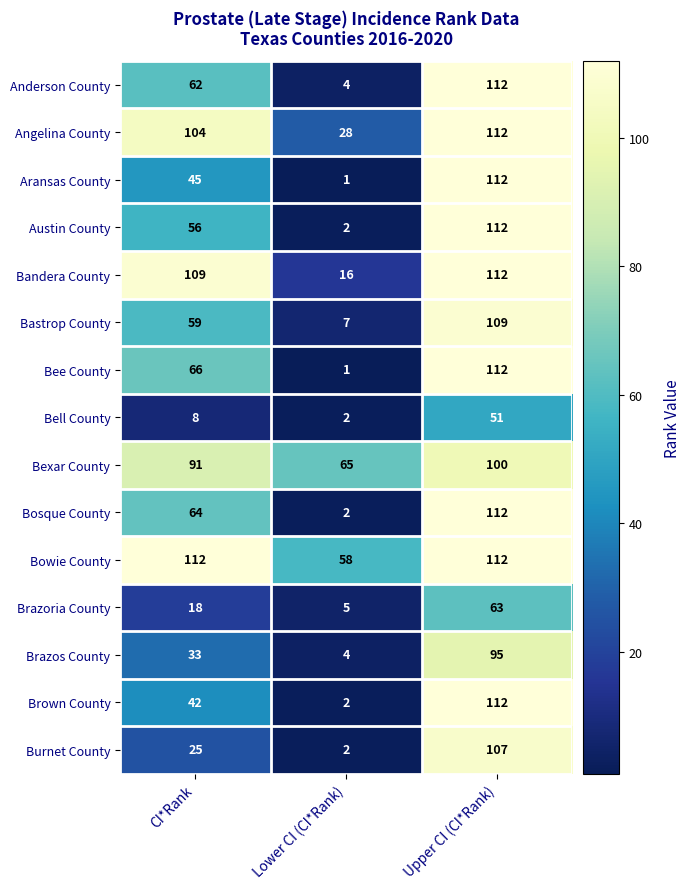

Read the Brown County value at Upper CI (CI*Rank), to the nearest 50.

100